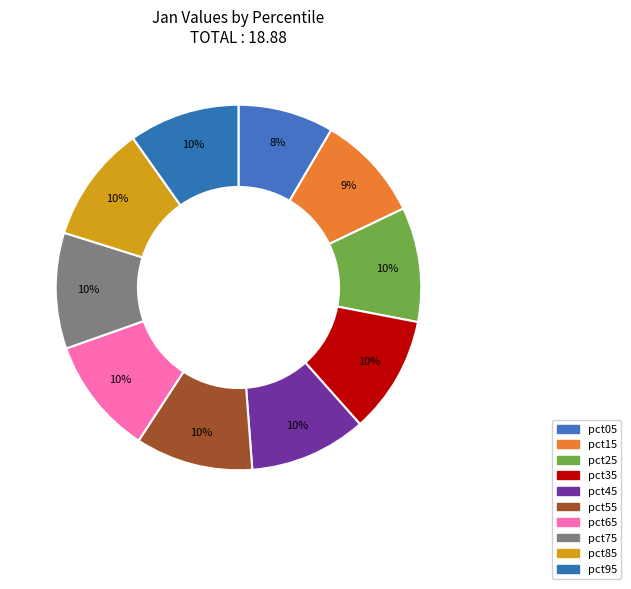

Does pct25 represent more than half of the total?

No